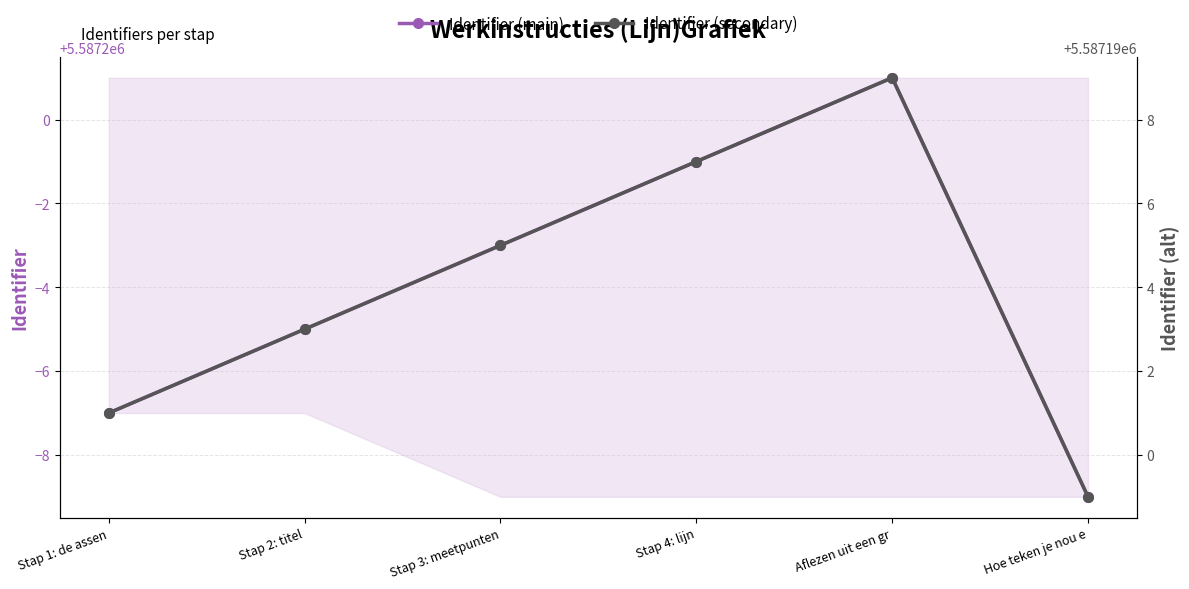

What is the label of the 3rd point from the left?

Stap 3: meetpunten